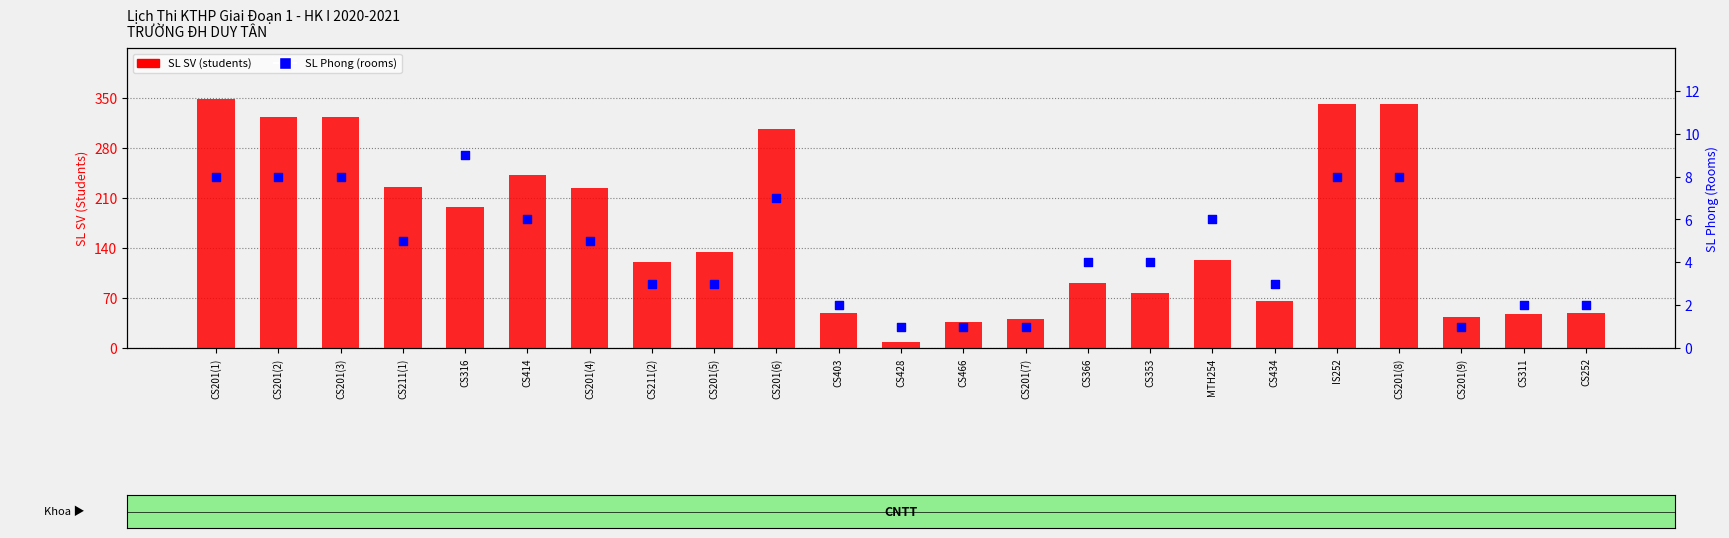

Which series reaches the maximum Y coordinate?

SL SV (students)